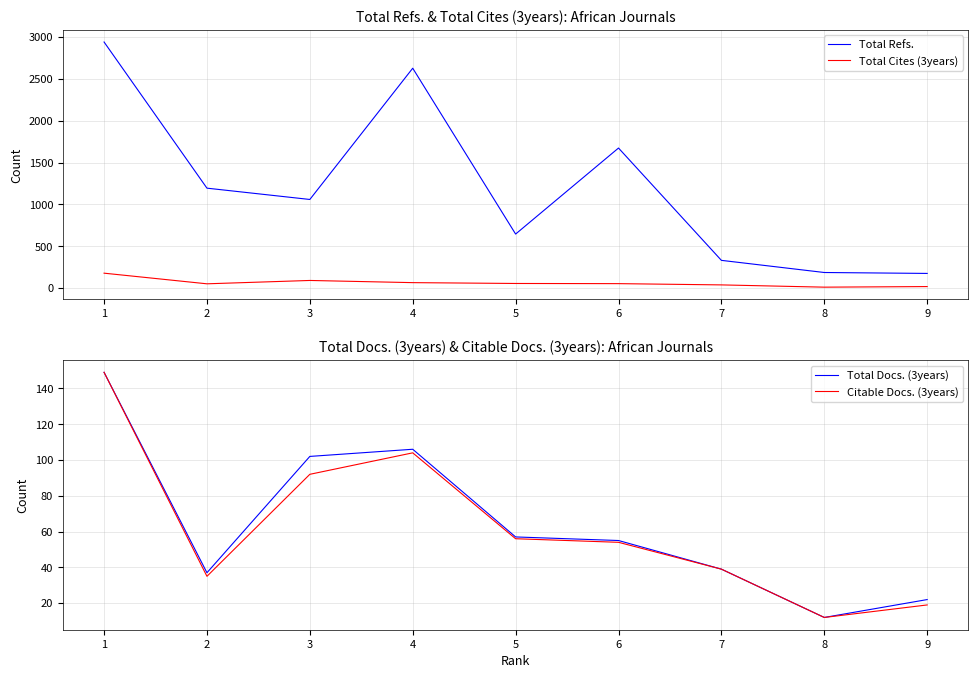

What is the value of the Total Docs. (3years) point at the 4th from the left?

106